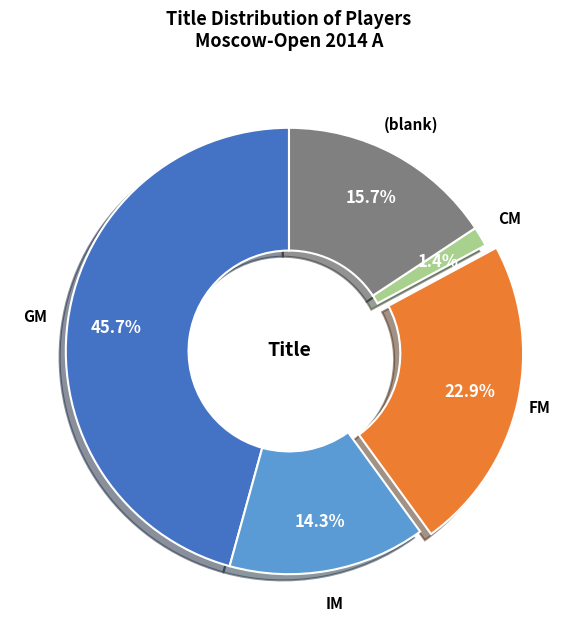

Does any single category account for the majority?

No